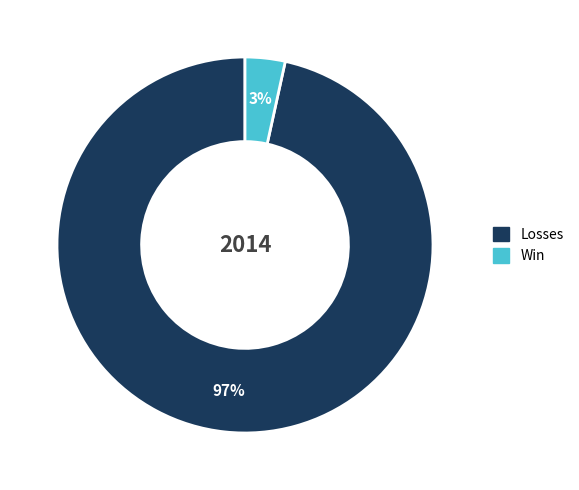

To the nearest percent, what is the average slice percentage?

50%